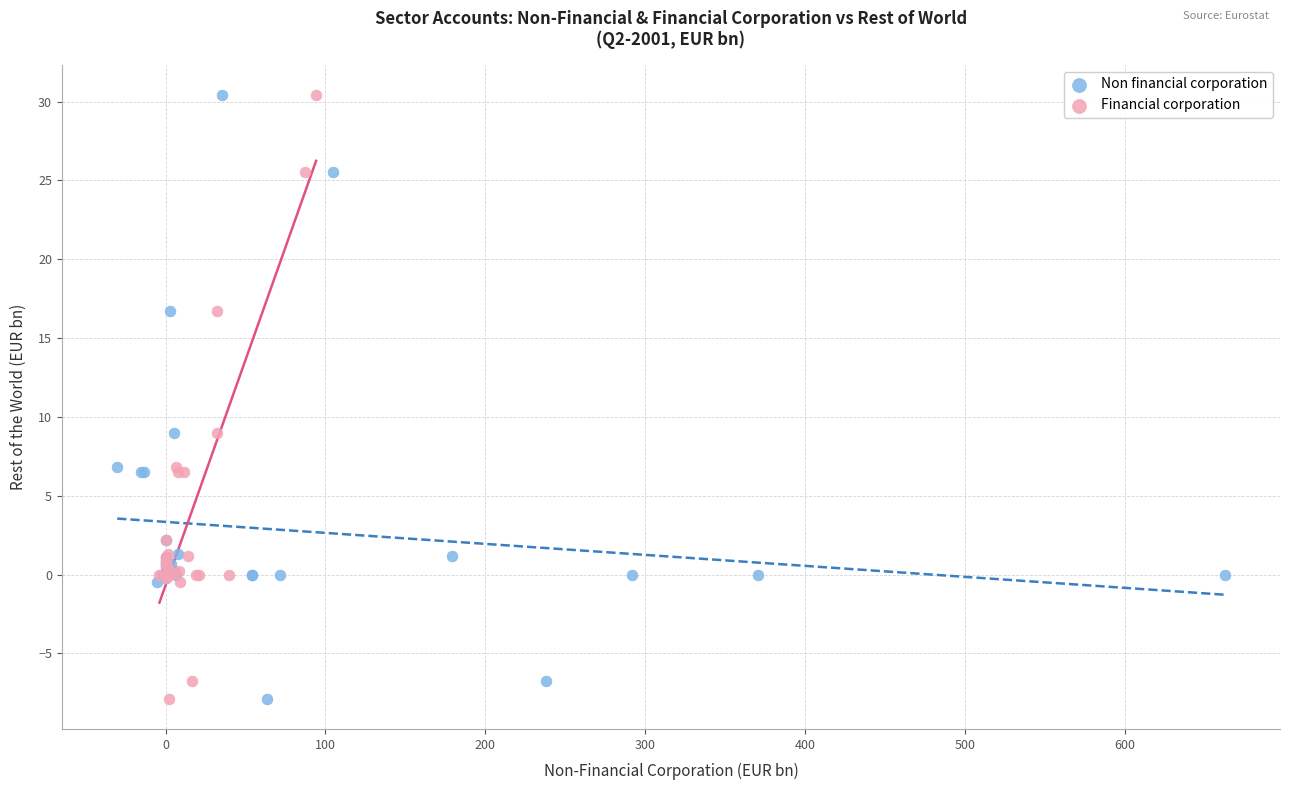

What are all the series names shown in the legend?

Non financial corporation, Financial corporation